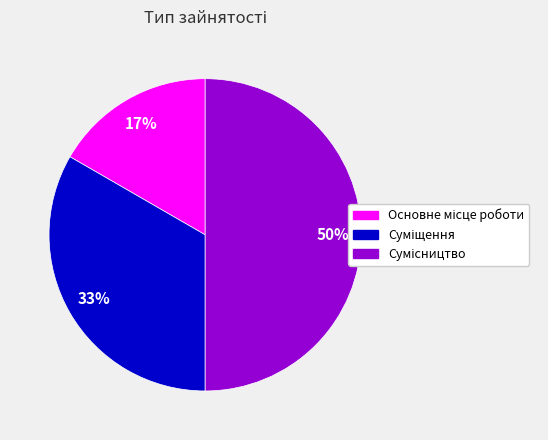

To the nearest percent, what is the difference between the largest and smallest slice percentages?

33%